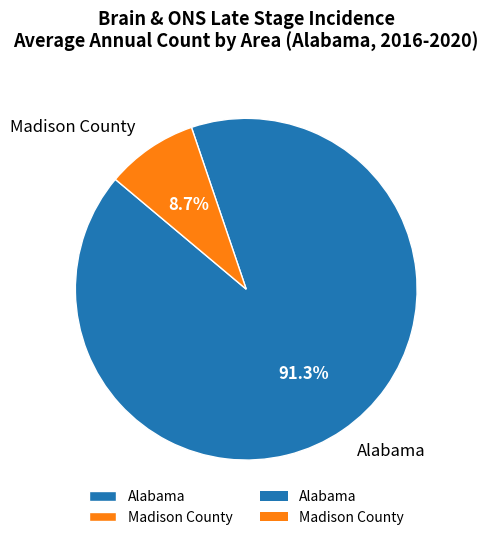

How many segments does this pie chart have?

2